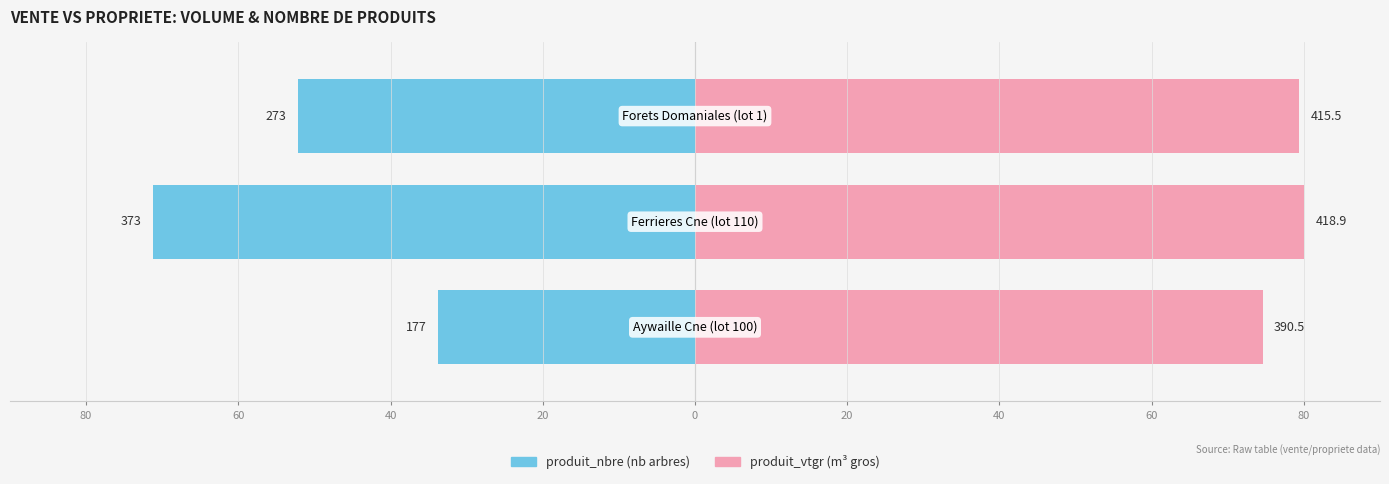

How many bars are there in each group?

2